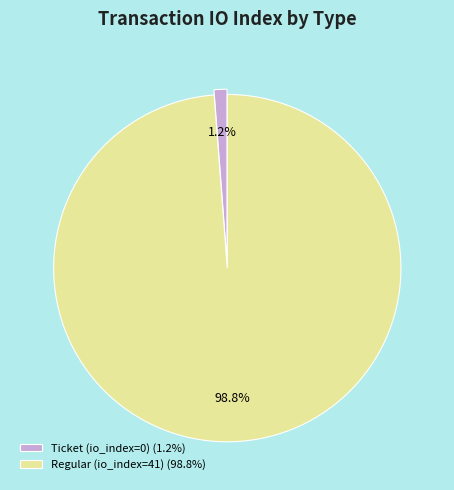

Between Regular (io_index=41) and Ticket (io_index=0), which is larger?

Regular (io_index=41)